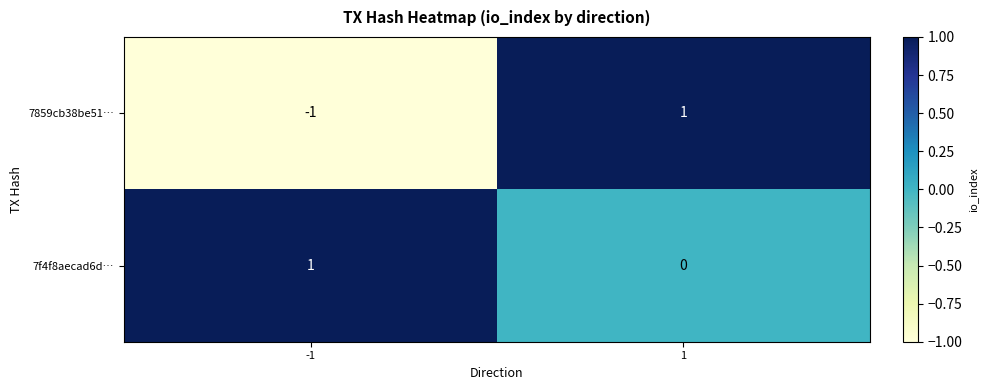

Reading left to right, what are all the values shown in this chart?

7859cb38be51…: -1	1
7f4f8aecad6d…: 1	0